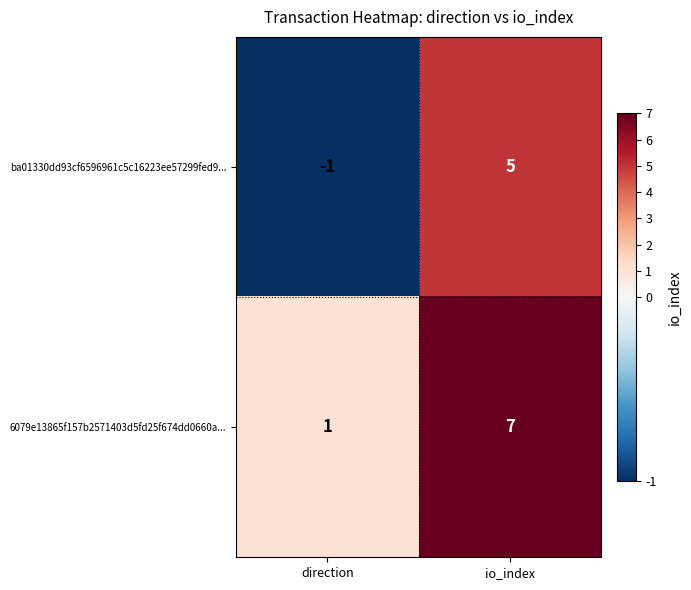

What is the sum of all 6079e13865f157b2571403d5fd25f674dd0660a... values?

8